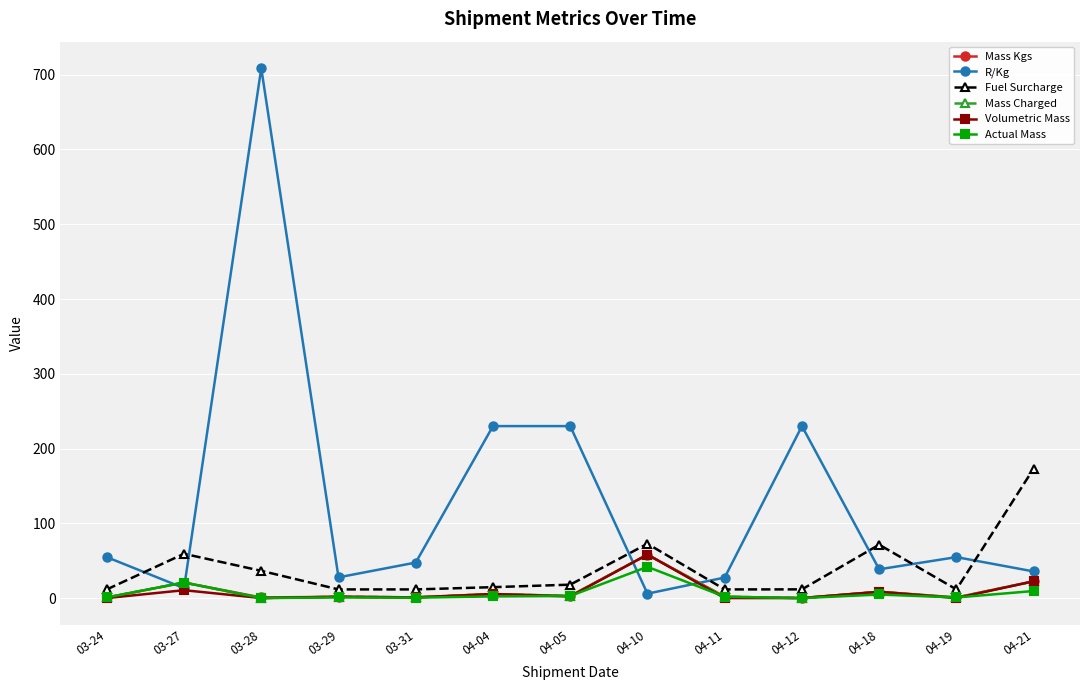

Where does the Volumetric Mass series first go above 1?

03-27